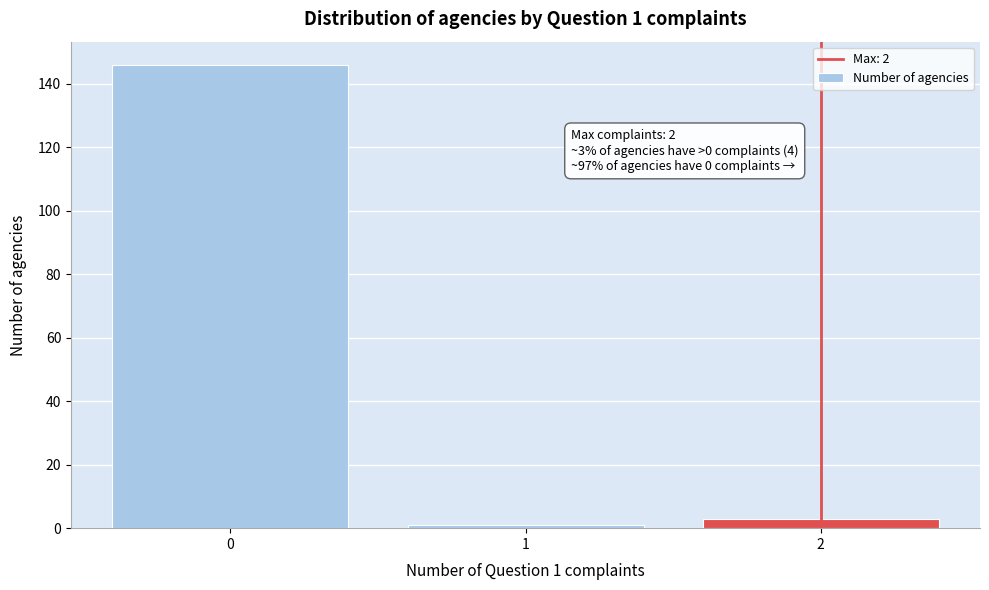

Reading right to left, what are all the values shown in this chart?

2=3	1=1	0=146